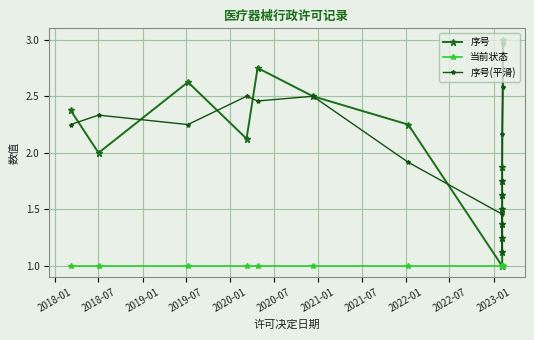

How many distinct data groups are displayed?

3